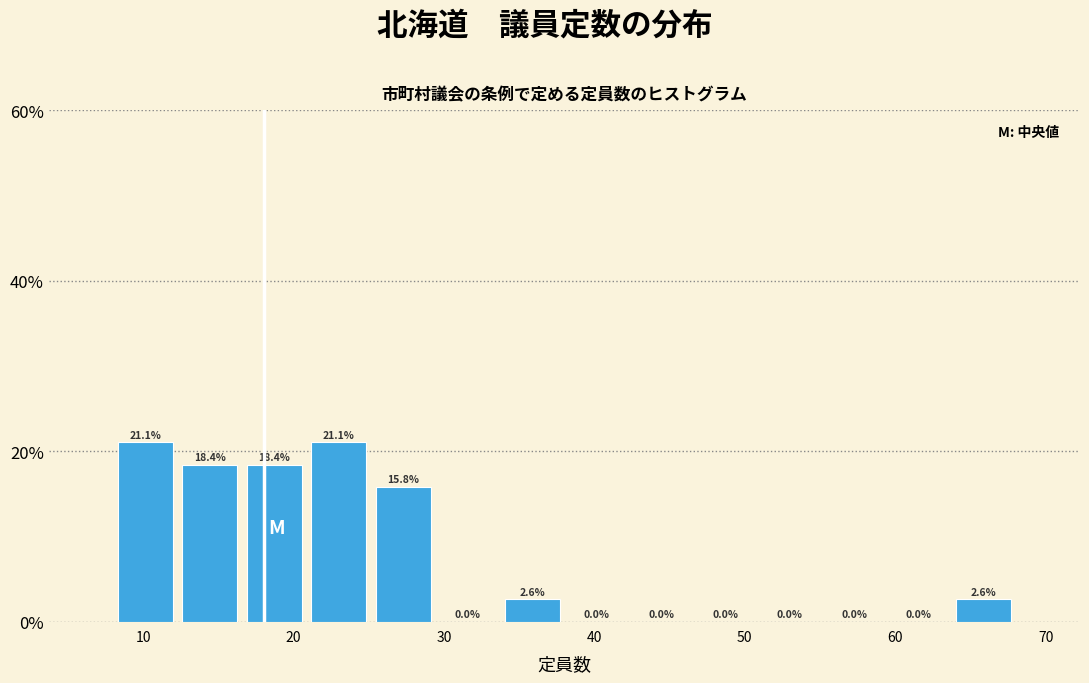

Reading left to right, transcribe this chart: for each bar, give the range it covers on the x-axis and its height. The bar edges are not printed on the chart, so give them approximately, as read against the axis.

8 to 12: 21.1
12 to 17: 18.4
17 to 21: 18.4
21 to 25: 21.1
25 to 29: 15.8
29 to 34: 0.0
34 to 38: 2.6
38 to 42: 0.0
42 to 47: 0.0
47 to 51: 0.0
51 to 55: 0.0
55 to 59: 0.0
59 to 64: 0.0
64 to 68: 2.6